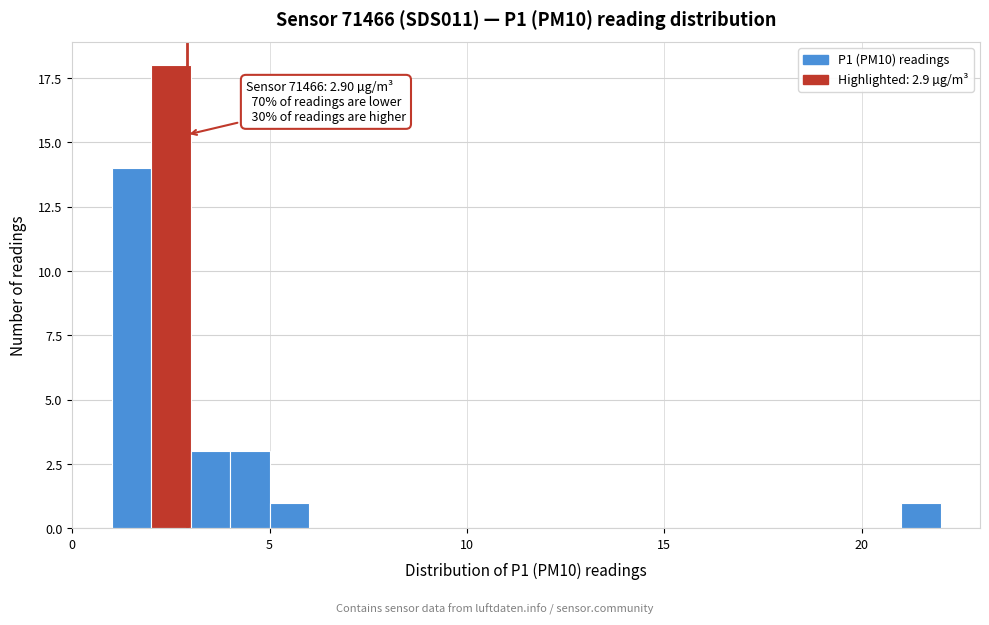

Around what value on the x-axis is the tallest bar? Give the approximate position of its centre, as read against the axis.

2.5